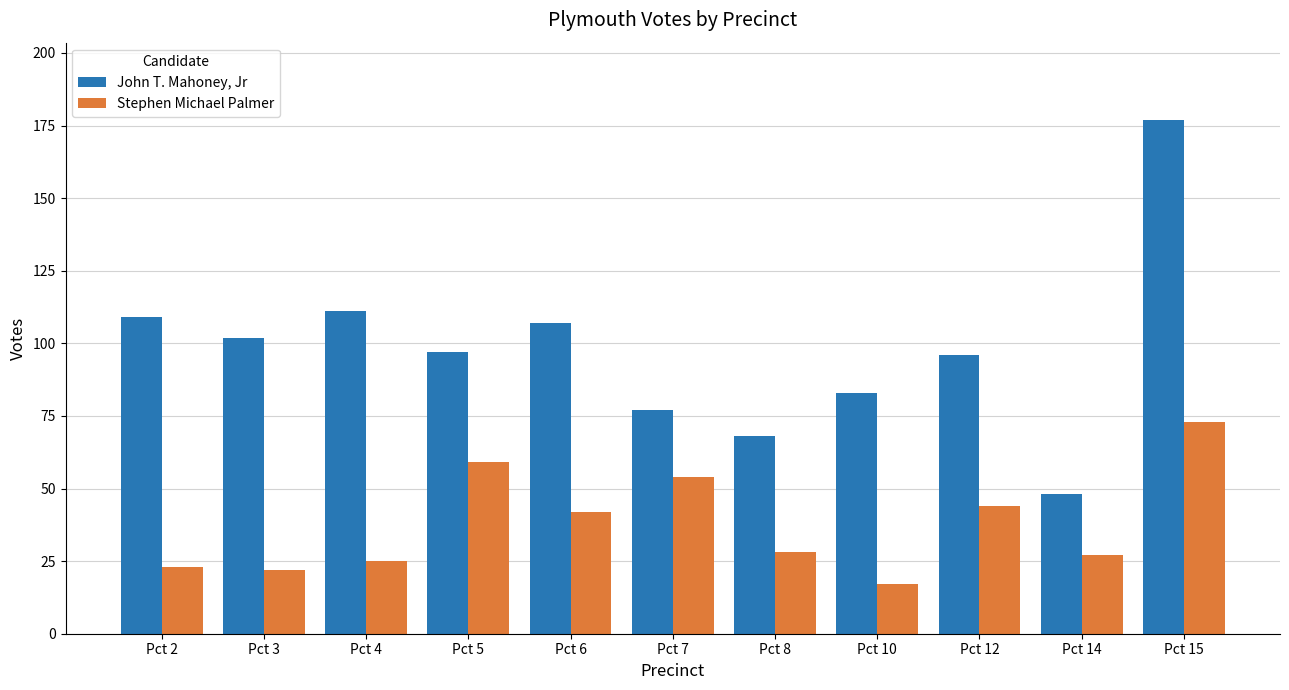

Which category has the lowest value in the John T. Mahoney, Jr series?

Pct 14